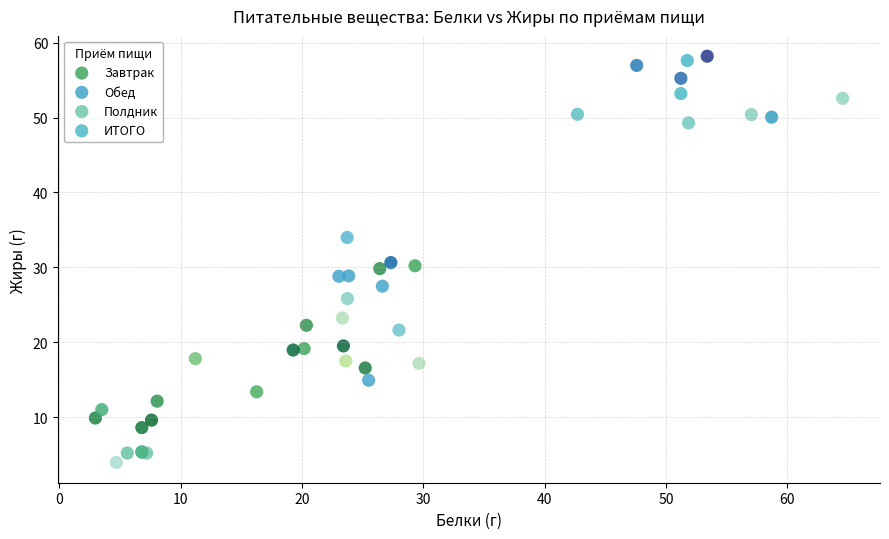

Which series contains the highest Y value?

ИТОГО